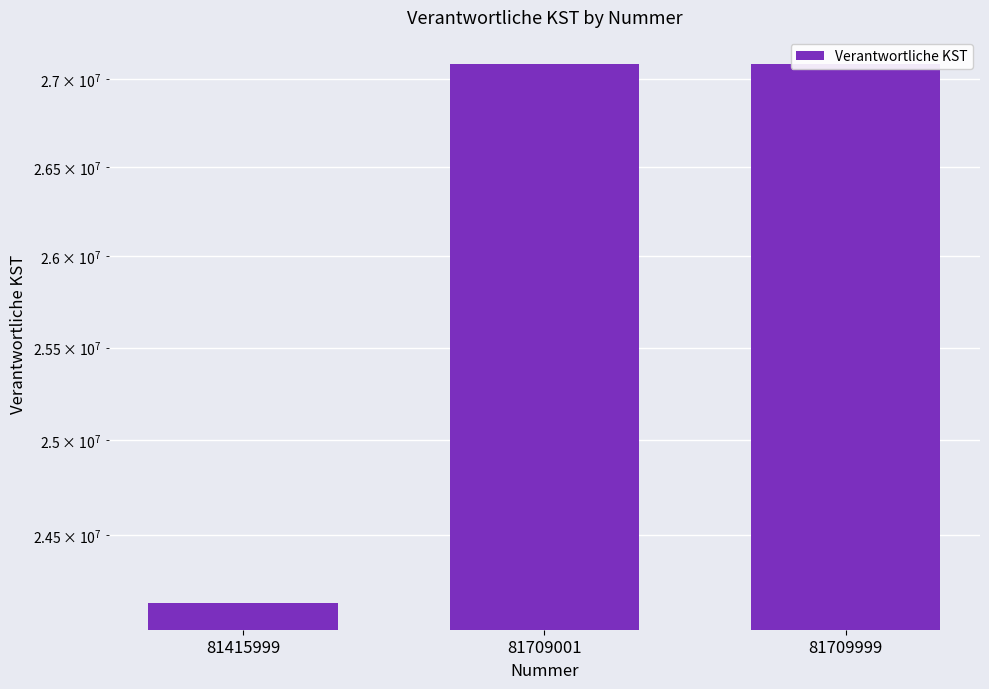

Reading right to left, transcribe all the data shown in this chart.

81709999=27090001	81709001=27090001	81415999=24150001